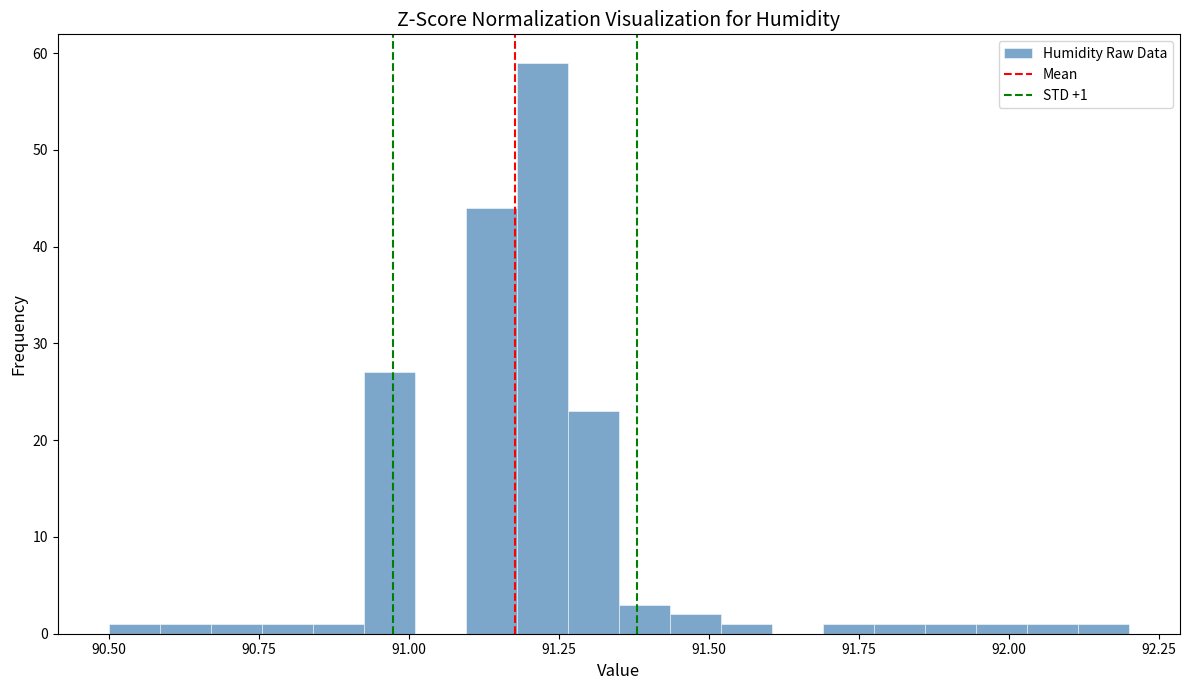

Read against the x-axis, roughly where is the centre of the tallest bar?

91.20